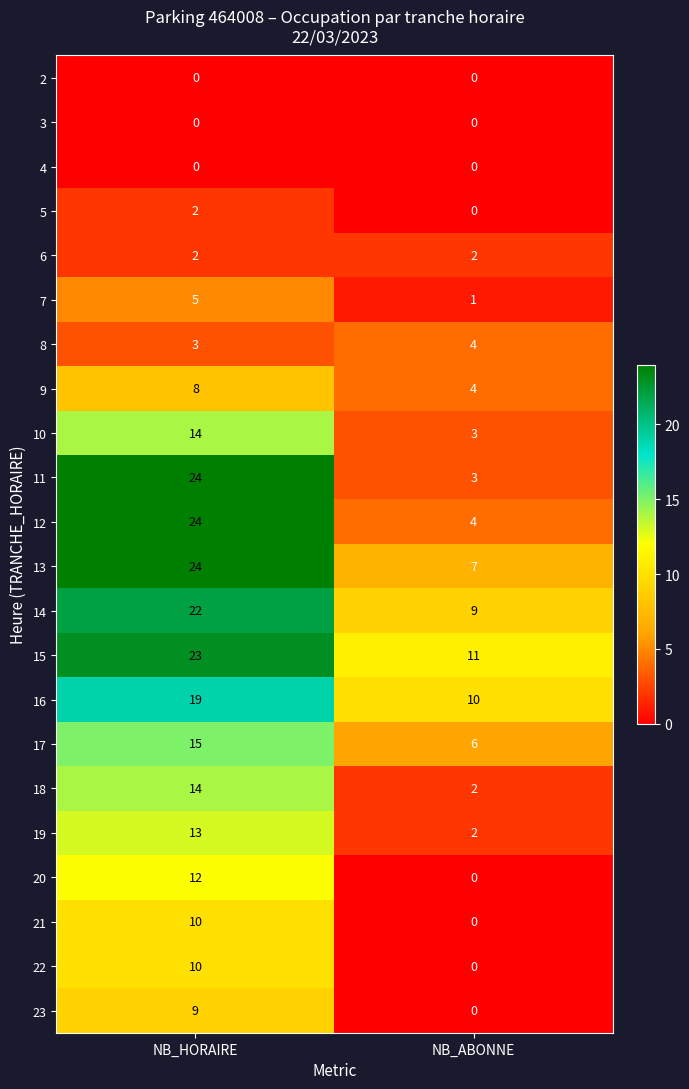

How many series are shown in this chart?

22